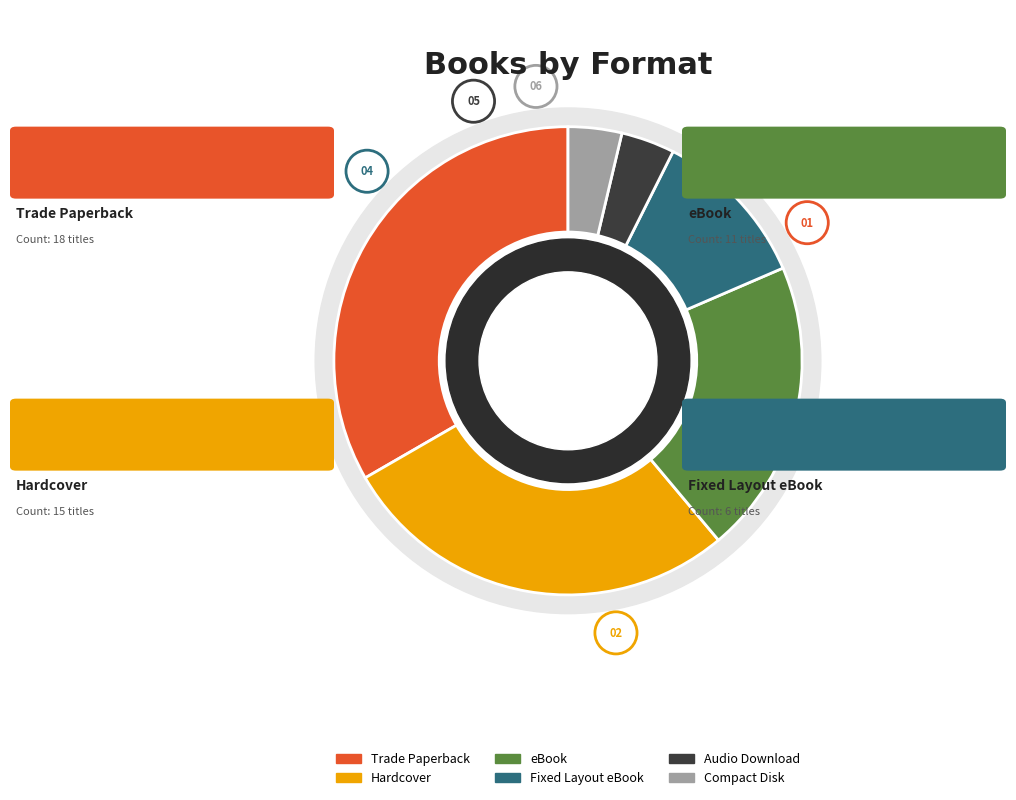

The eBook slice represents 9% of the pie. True or false?

False